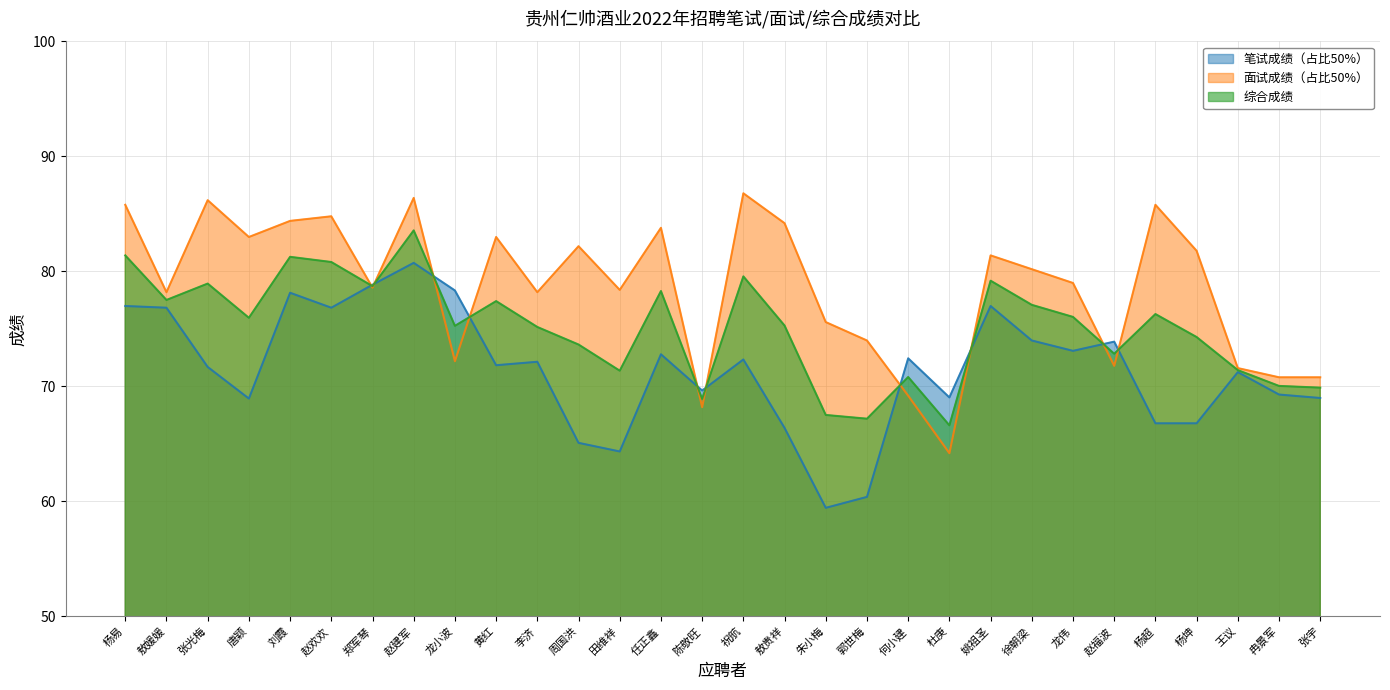

What is the label of the 16th point from the right?

陈敬旺